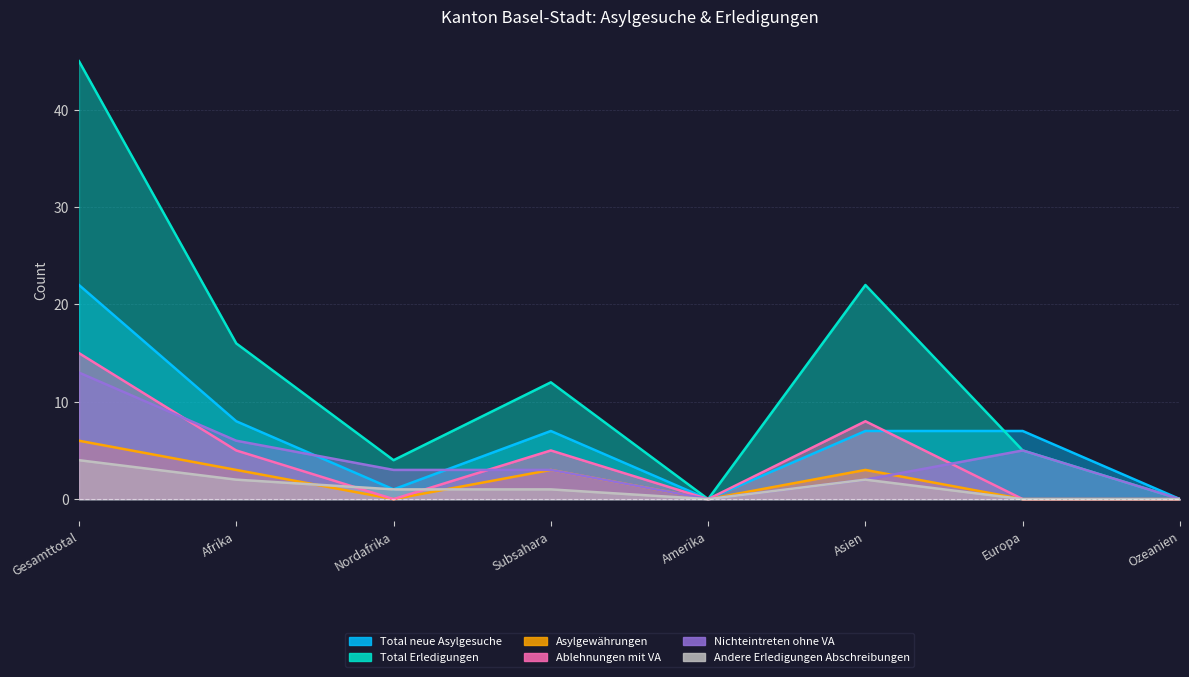

True or false: Asylgewährungen and Total neue Asylgesuche cross at least once.

False